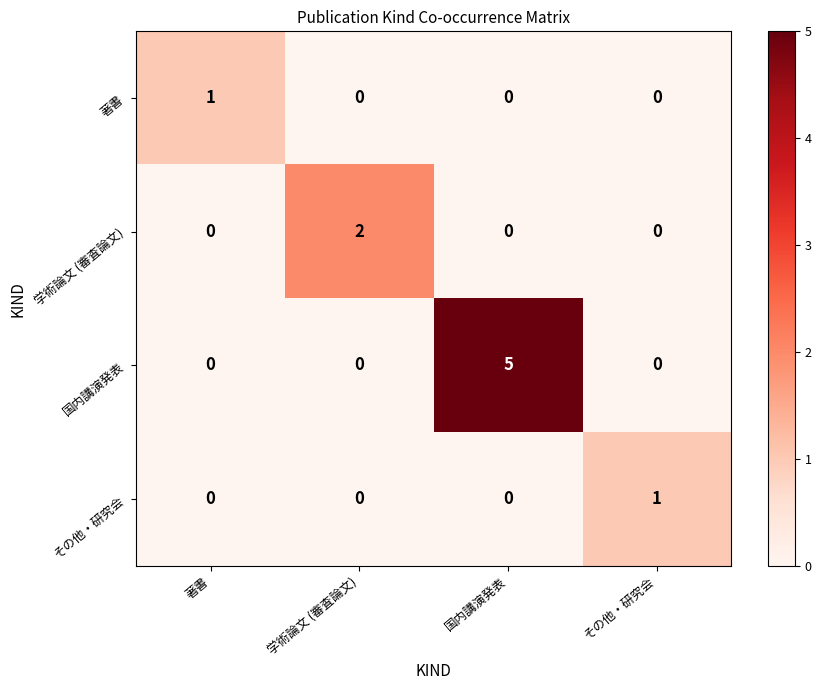

How many categories are shown in the chart?

4